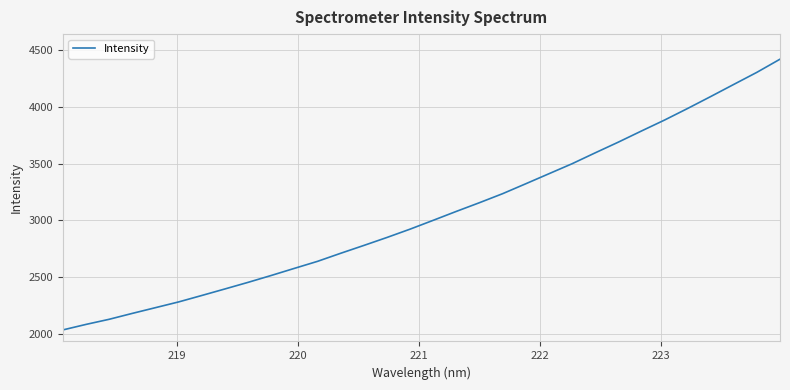

What is the greatest value displayed?

4420.4